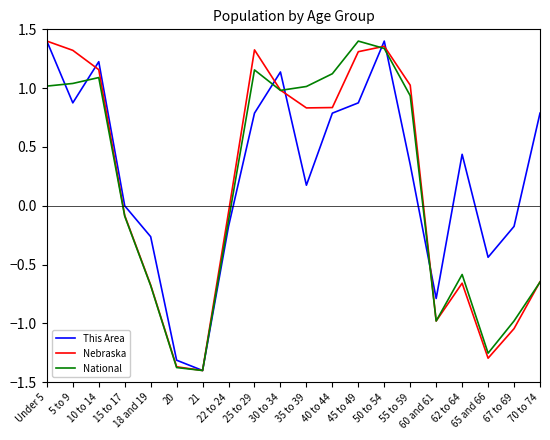

What are all the series names shown in the legend?

This Area, Nebraska, National